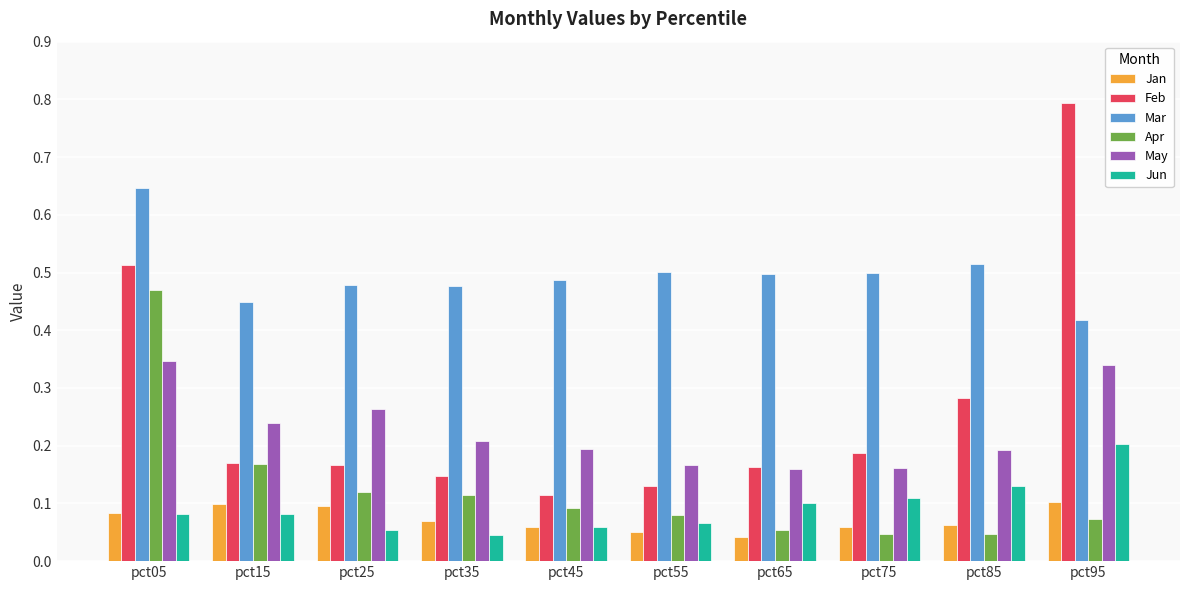

What is the sum of all Apr values?

1.3